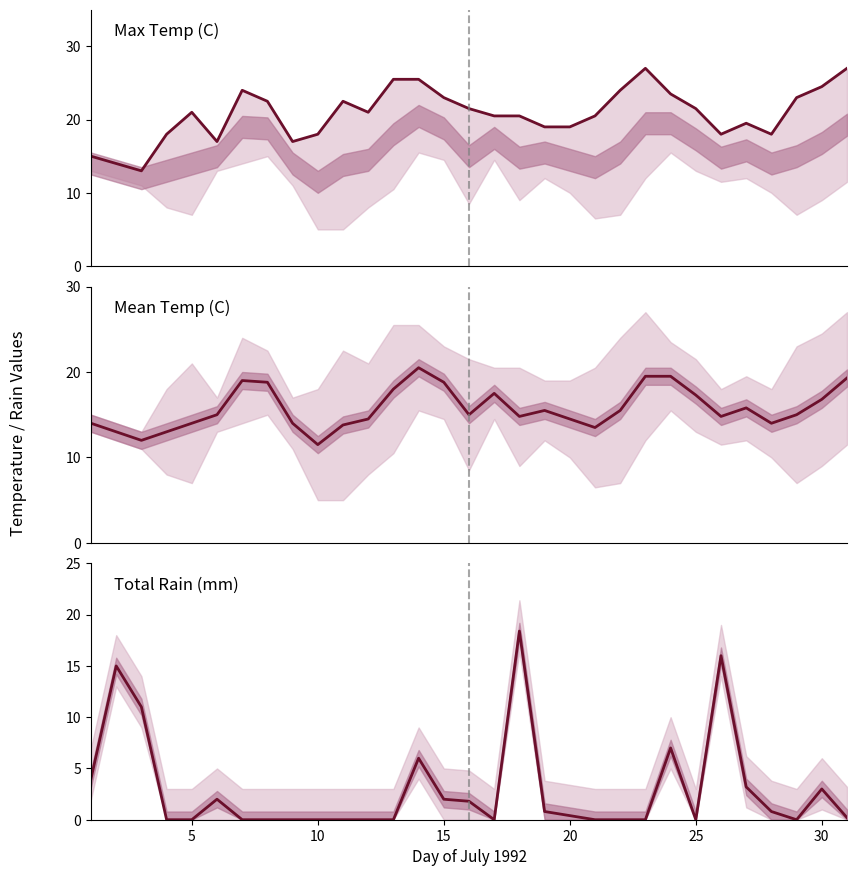

Reading left to right, what are all the values shown in this chart?

Max Temp (C): 15.0	14.0	13.0	18.0	21.0	17.0	24.0	22.5	17.0	18.0	22.5	21.0	25.5	25.5	23.0	21.5	20.5	20.5	19.0	19.0	20.5	24.0	27.0	23.5	21.5	18.0	19.5	18.0	23.0	24.5	27.0
Mean Temp (C): 14.0	13.0	12.0	13.0	14.0	15.0	19.0	18.8	14.0	11.5	13.8	14.5	18.0	20.5	18.8	15.0	17.5	14.8	15.5	14.5	13.5	15.5	19.5	19.5	17.3	14.8	15.8	14.0	15.0	16.8	19.3
Total Rain (mm): 4.0	15.0	11.0	0.0	0.0	2.0	0.0	0.0	0.0	0.0	0.0	0.0	0.0	6.0	2.0	1.8	0.0	18.4	0.8	0.4	0.0	0.0	0.0	7.0	0.0	16.0	3.2	0.8	0.0	3.0	0.2